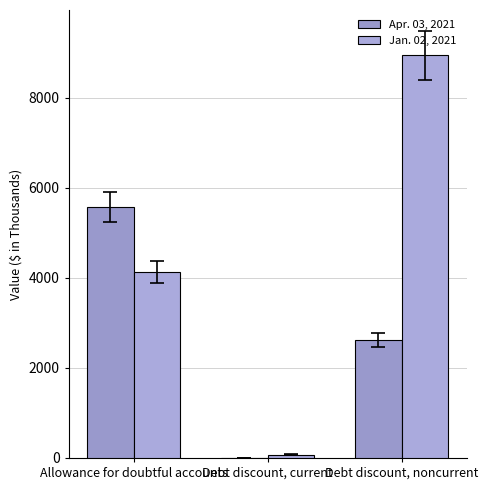

Between Debt discount, noncurrent and Debt discount, current, which is larger?

Debt discount, noncurrent